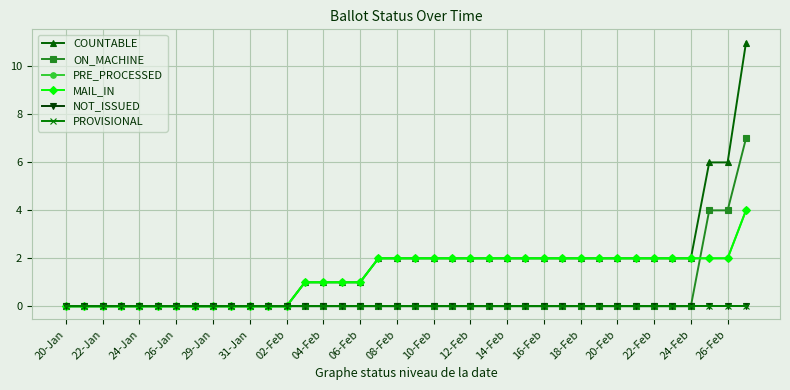

Does the chart have visible grid lines?

Yes